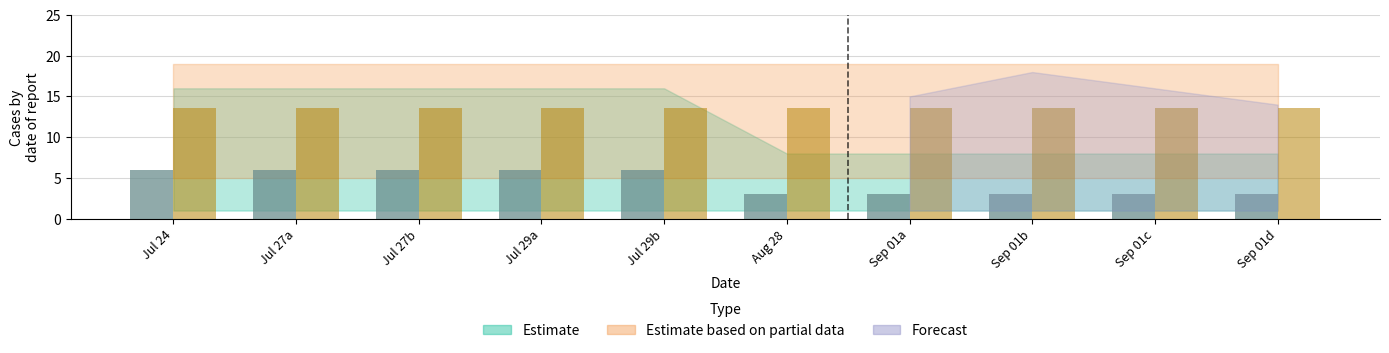

What is the smallest value displayed?

3.0